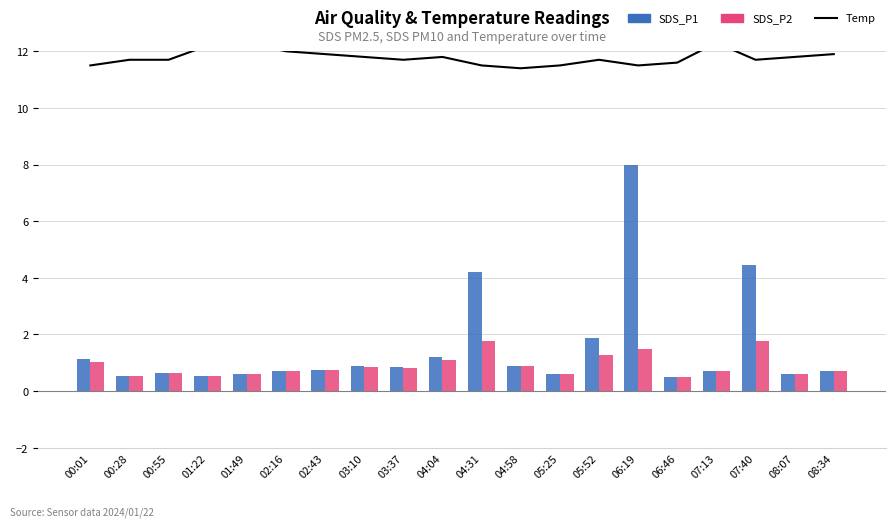

Reading left to right, extract all data points from this chart.

Temp: 00:01=11.5	00:28=11.7	00:55=11.7	01:22=12.2	01:49=12.3	02:16=12.0	02:43=11.9	03:10=11.8	03:37=11.7	04:04=11.8	04:31=11.5	04:58=11.4	05:25=11.5	05:52=11.7	06:19=11.5	06:46=11.6	07:13=12.3	07:40=11.7	08:07=11.8	08:34=11.9
SDS_P1: 00:01=1.1	00:28=0.6	00:55=0.7	01:22=0.6	01:49=0.6	02:16=0.7	02:43=0.8	03:10=0.9	03:37=0.8	04:04=1.2	04:31=4.2	04:58=0.9	05:25=0.6	05:52=1.9	06:19=8.0	06:46=0.5	07:13=0.7	07:40=4.5	08:07=0.6	08:34=0.7
SDS_P2: 00:01=1.0	00:28=0.6	00:55=0.7	01:22=0.6	01:49=0.6	02:16=0.7	02:43=0.8	03:10=0.8	03:37=0.8	04:04=1.1	04:31=1.8	04:58=0.9	05:25=0.6	05:52=1.3	06:19=1.5	06:46=0.5	07:13=0.7	07:40=1.8	08:07=0.6	08:34=0.7